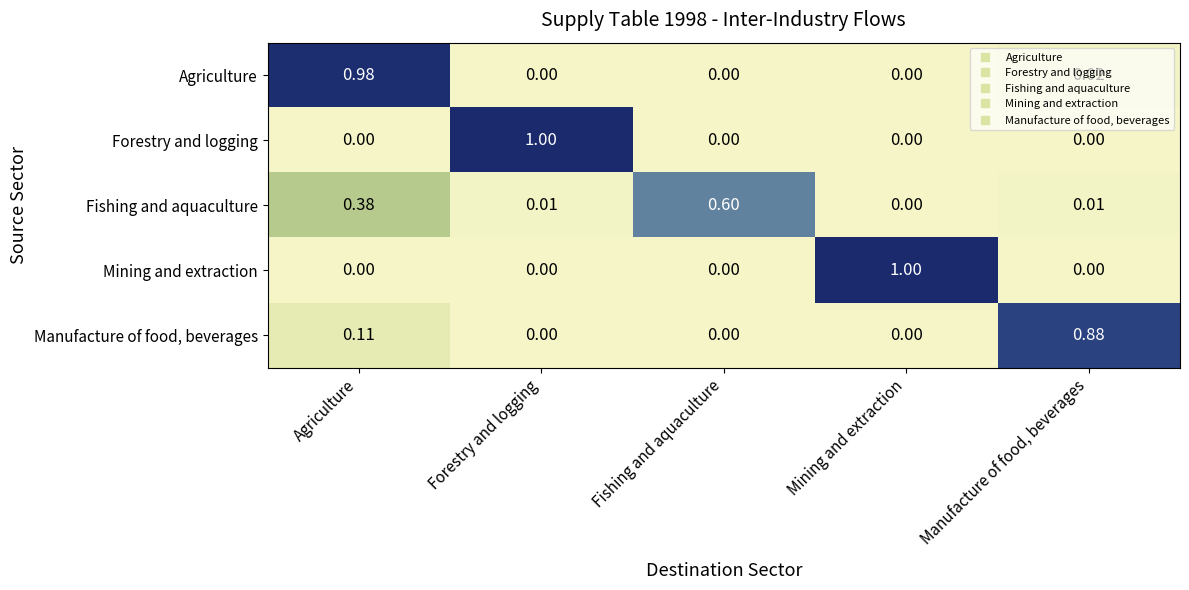

Is the value of Manufacture of food, beverages at Forestry and logging greater than the value of Forestry and logging at Forestry and logging?

No